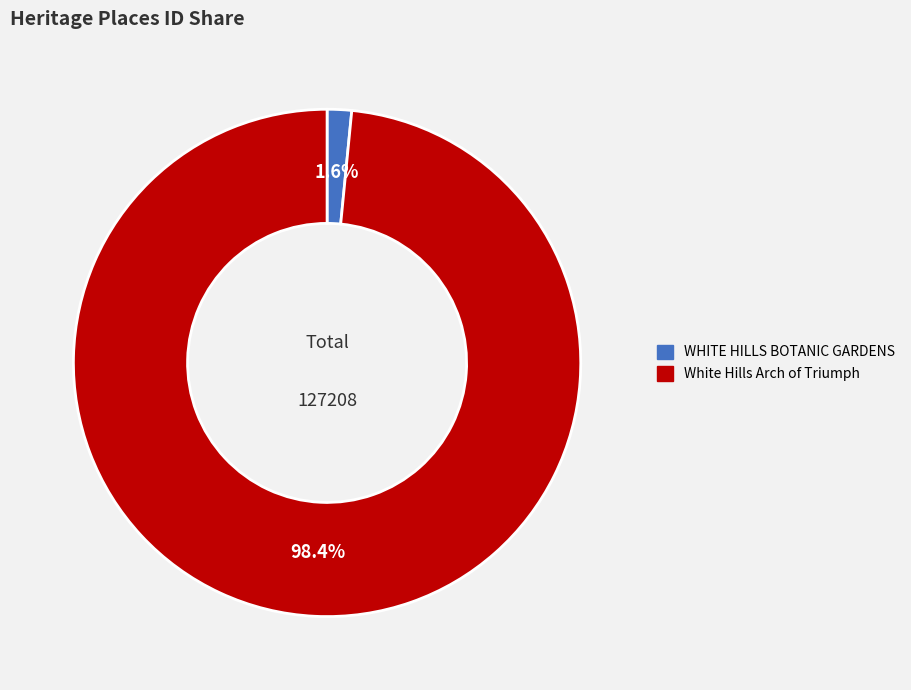

How many segments does this pie chart have?

2